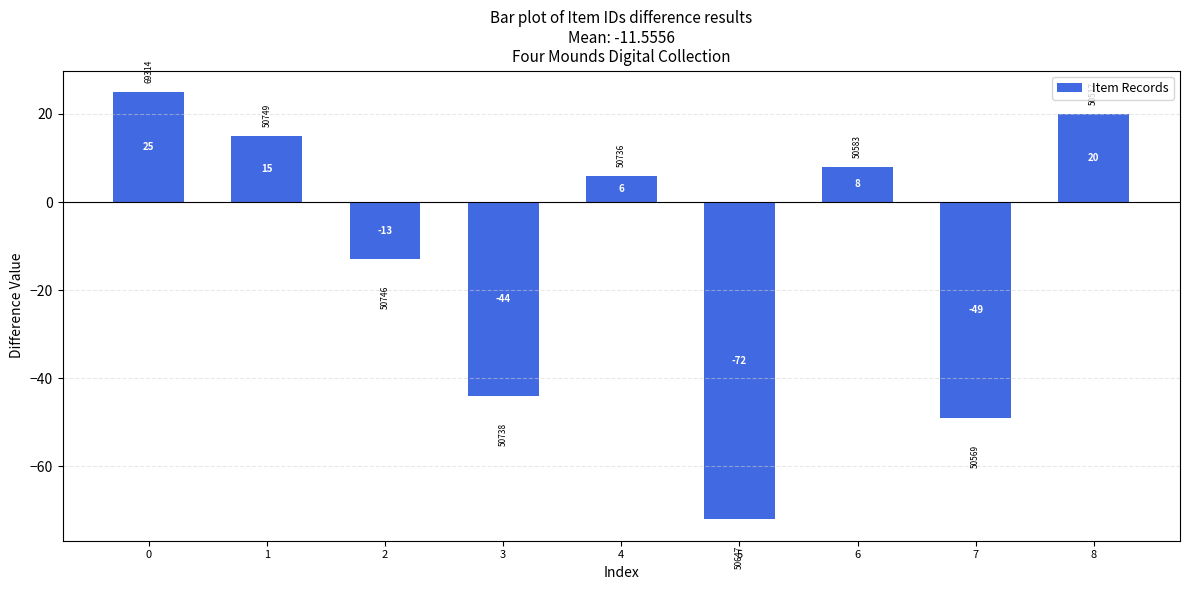

The value at 7 is -49. True or false?

True